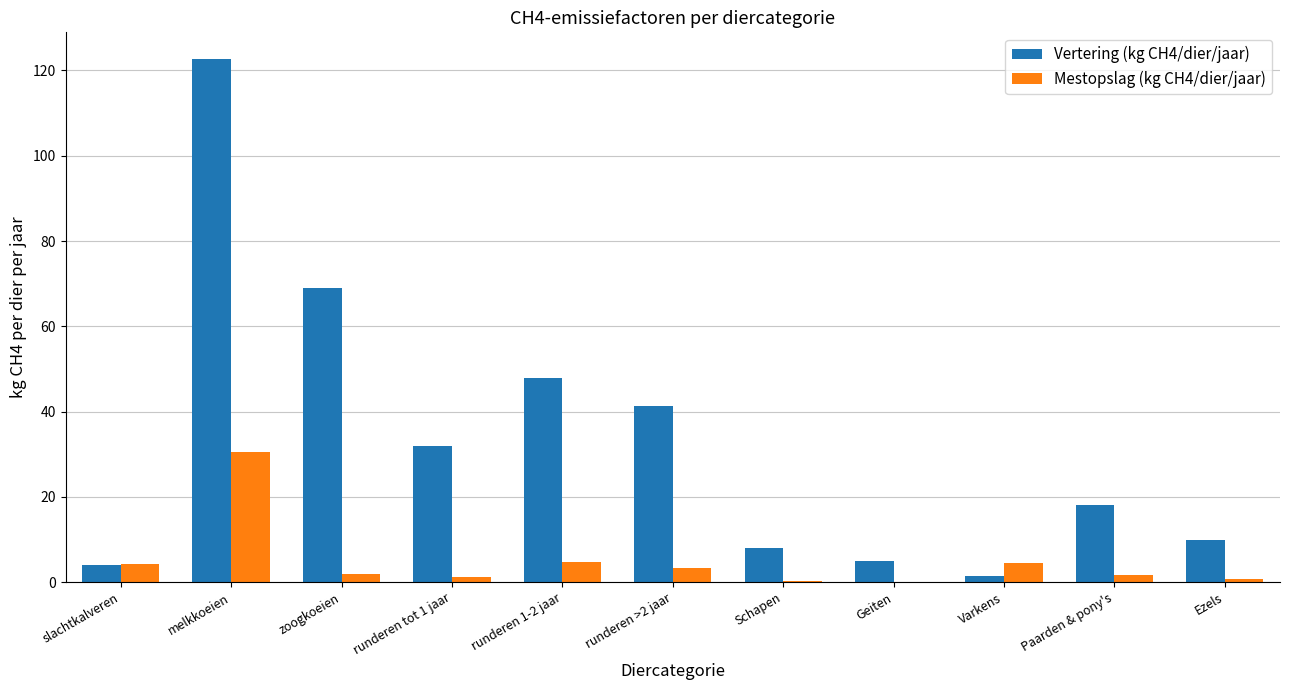

What is the maximum value for Mestopslag (kg CH4/dier/jaar)?

30.5